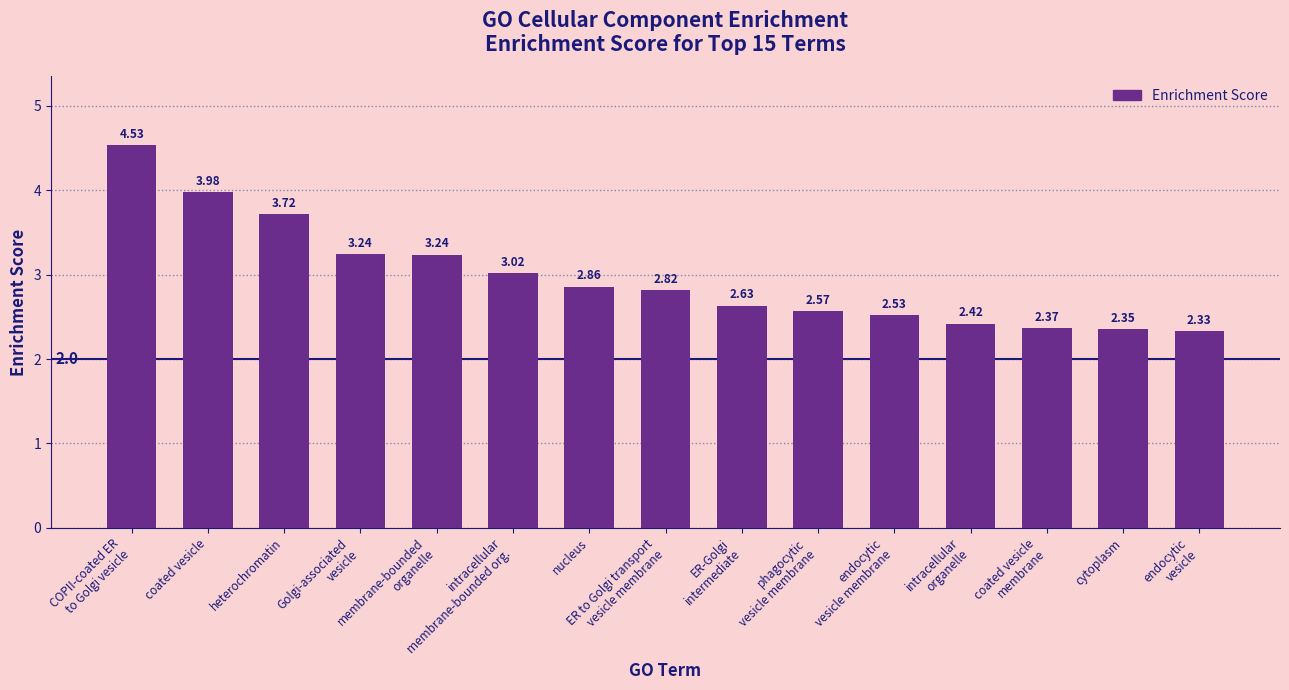

What is the change in value from endocytic
vesicle membrane to cytoplasm?

-0.2